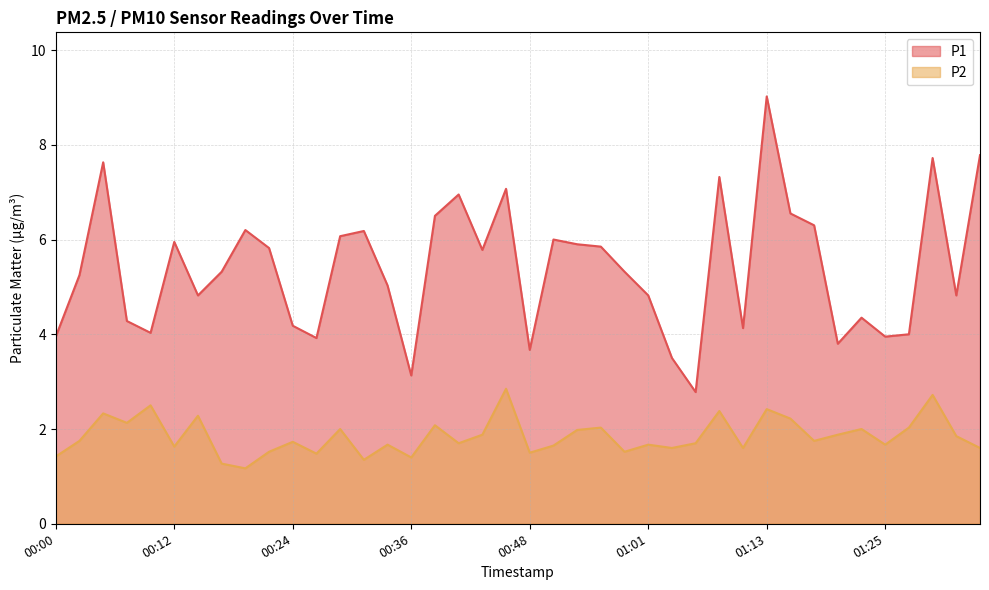

What is the difference between the second highest and minimum values in the P1 series?

5.0